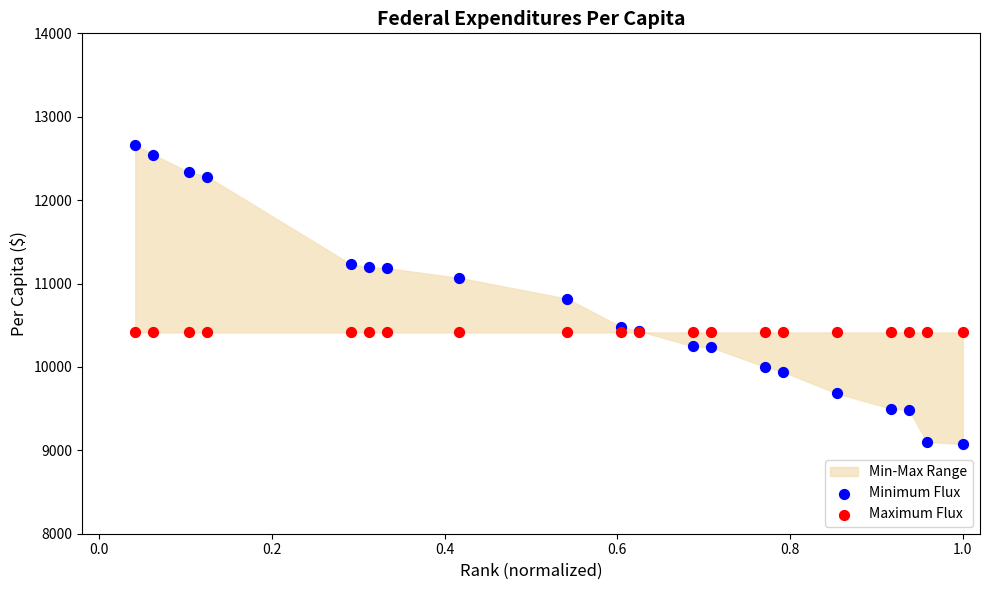

Which series reaches the maximum Y coordinate?

Minimum Flux